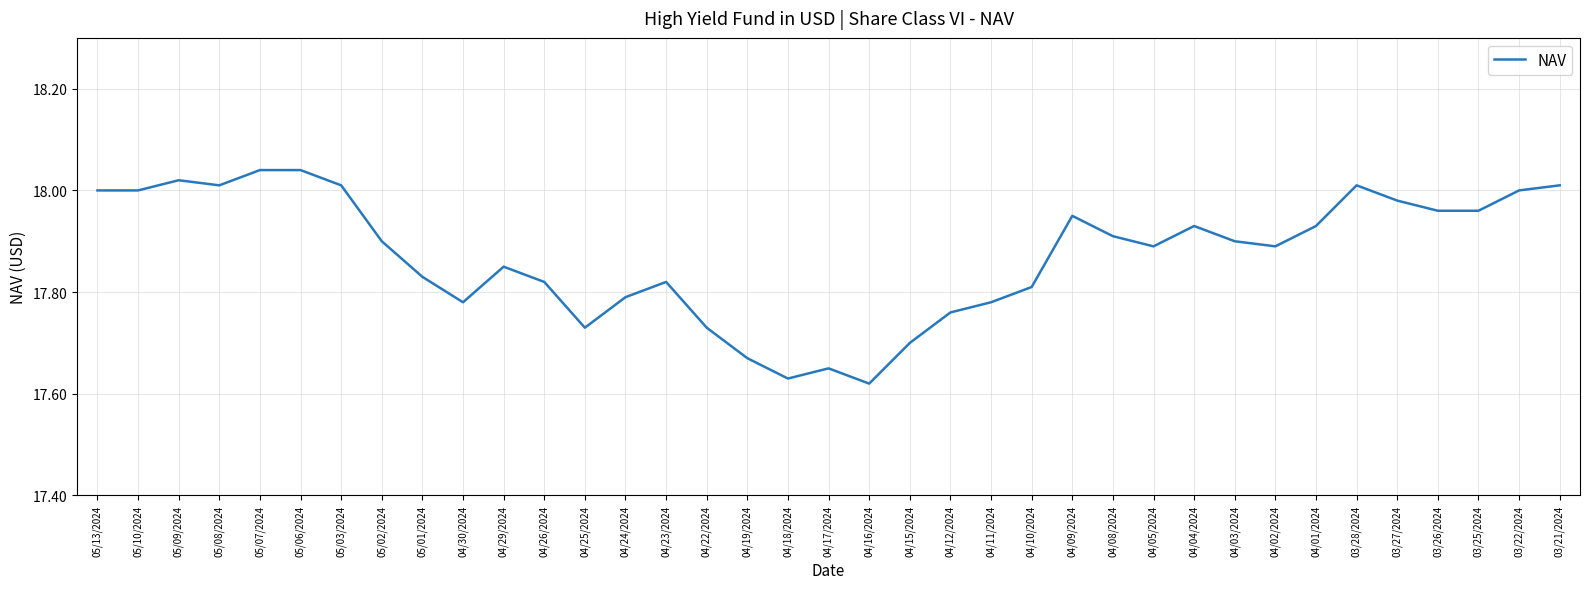

Which has a higher value, 04/15/2024 or 04/11/2024?

04/11/2024